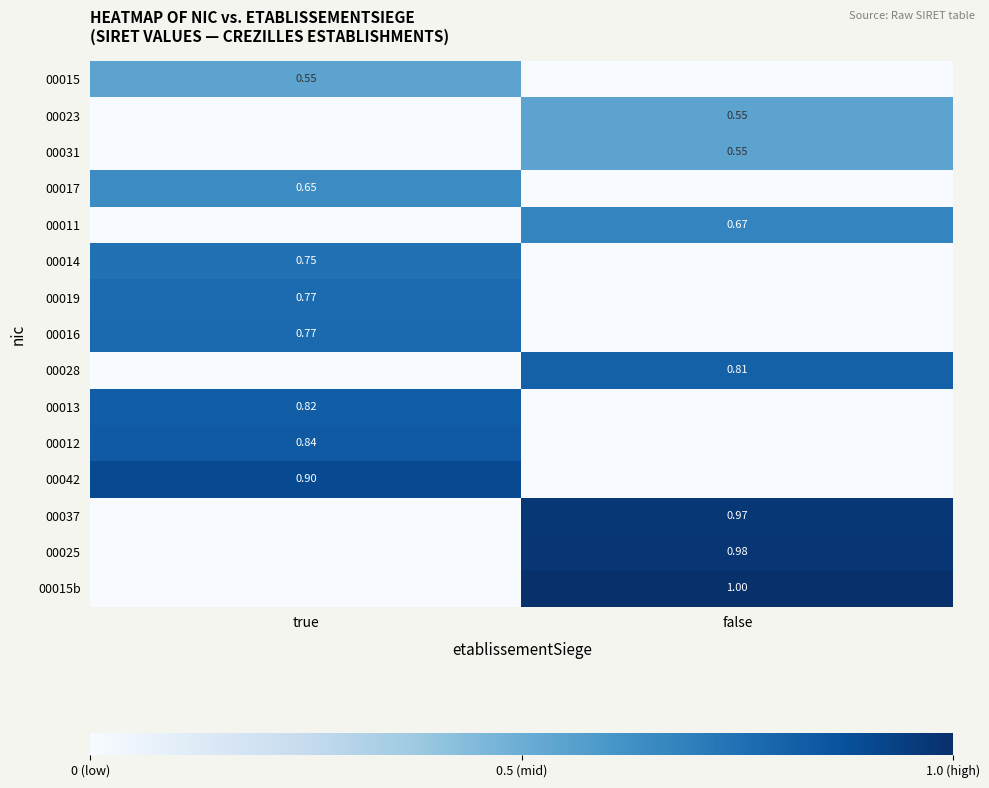

What is the sum of the 00013 values at false and true?

0.8